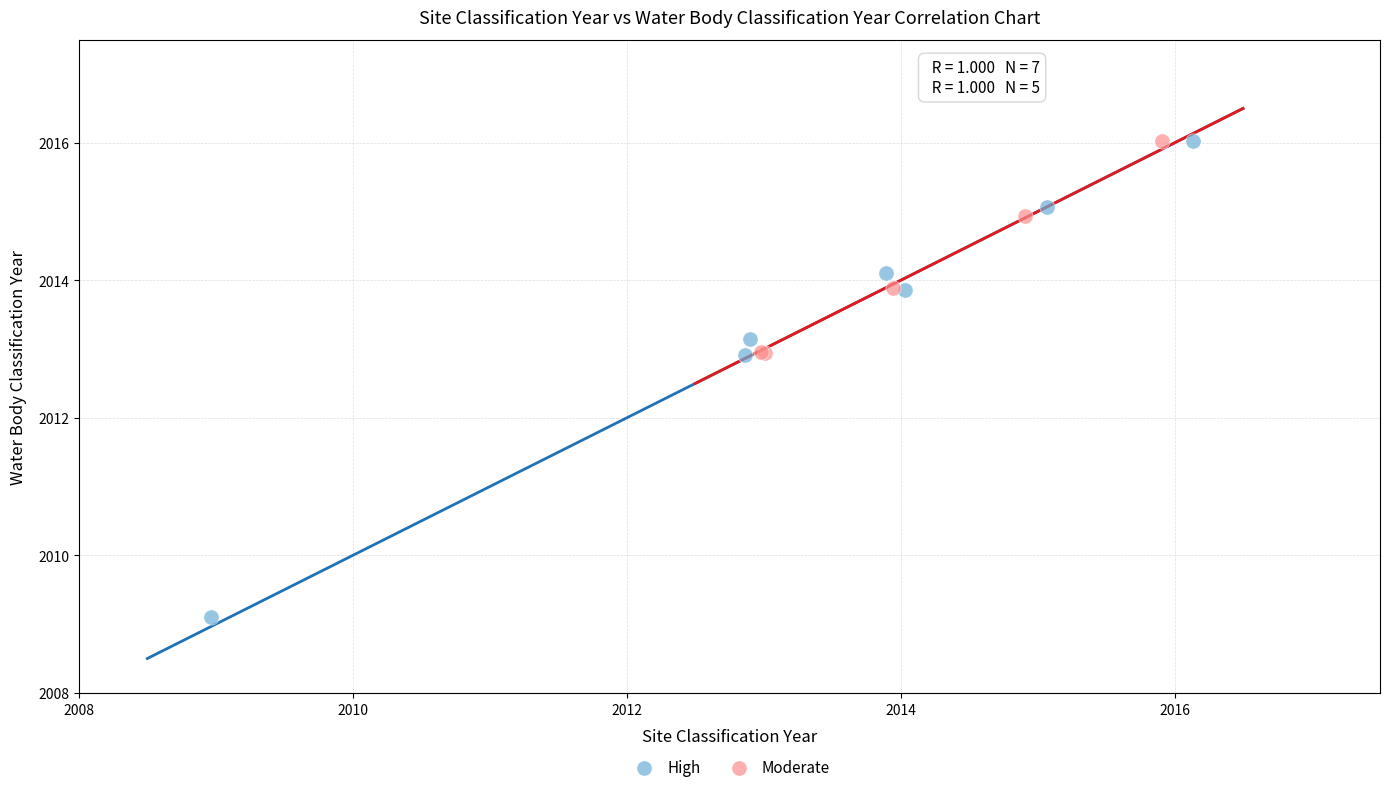

Which series has the largest Y range (max minus min)?

High